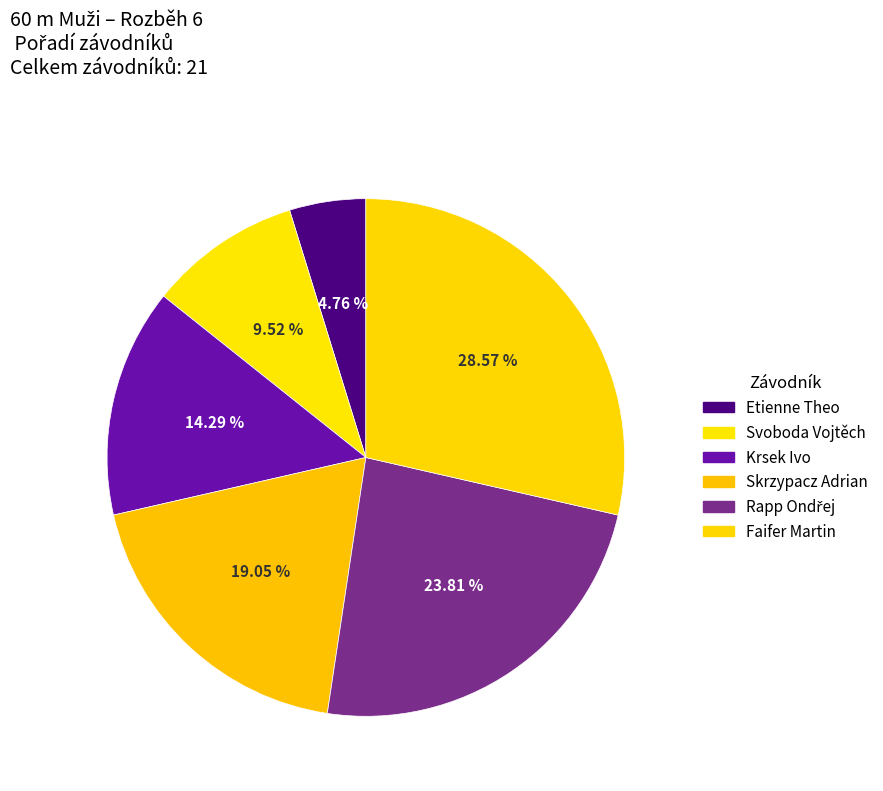

To the nearest percent, what portion does Skrzypacz Adrian represent?

19%